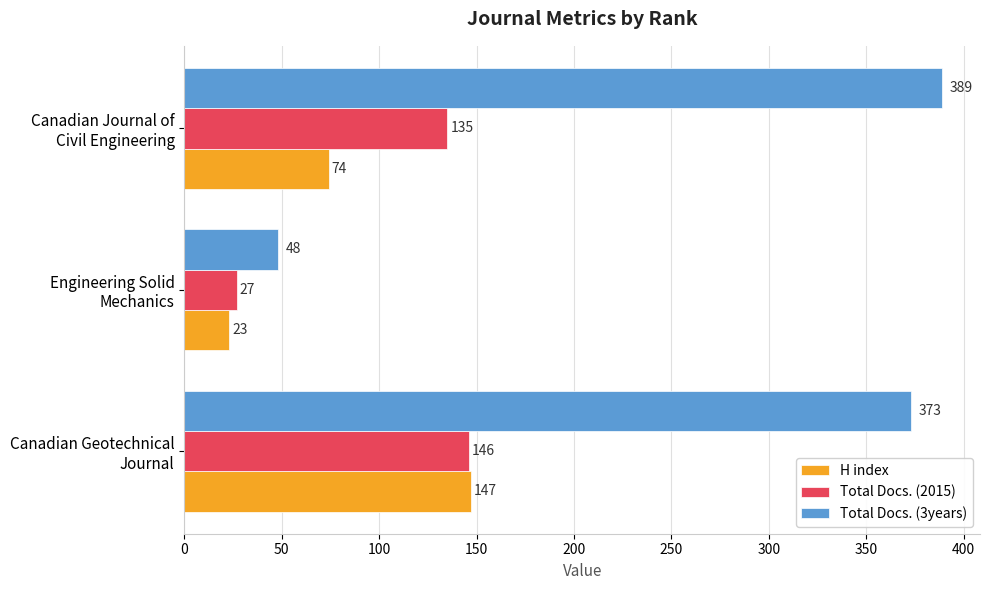

What is the average value of the H index series?

81